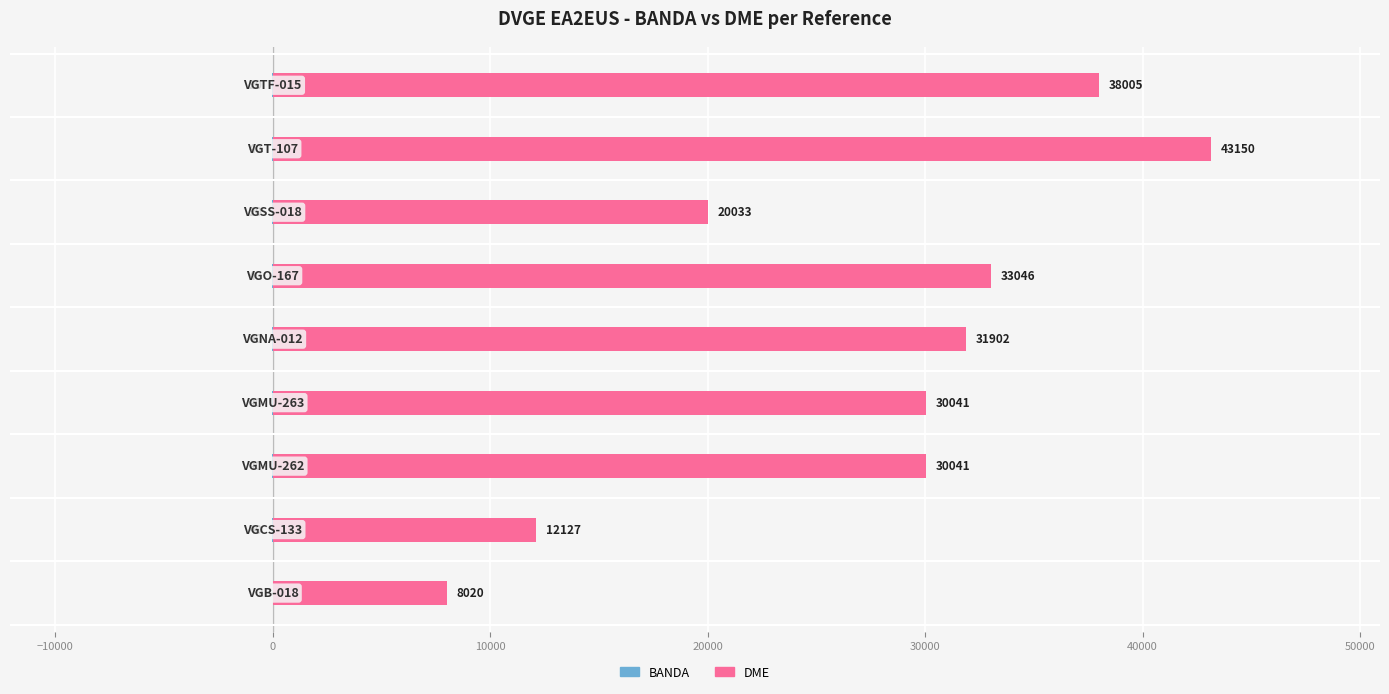

Reading right to left, what are all the values shown in this chart?

BANDA: -20	-40	-20	-40	-40	-40	-40	-40	-2
DME: 38005	43150	20033	33046	31902	30041	30041	12127	8020